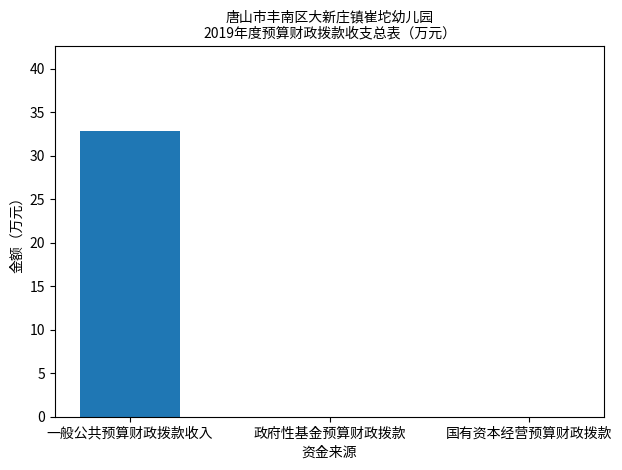

Count the number of categories in the chart.

3